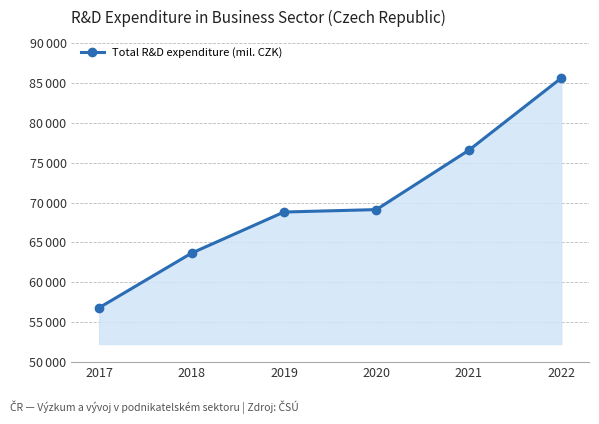

The chart shows a value of 112477.7 at 2018. True or false?

False